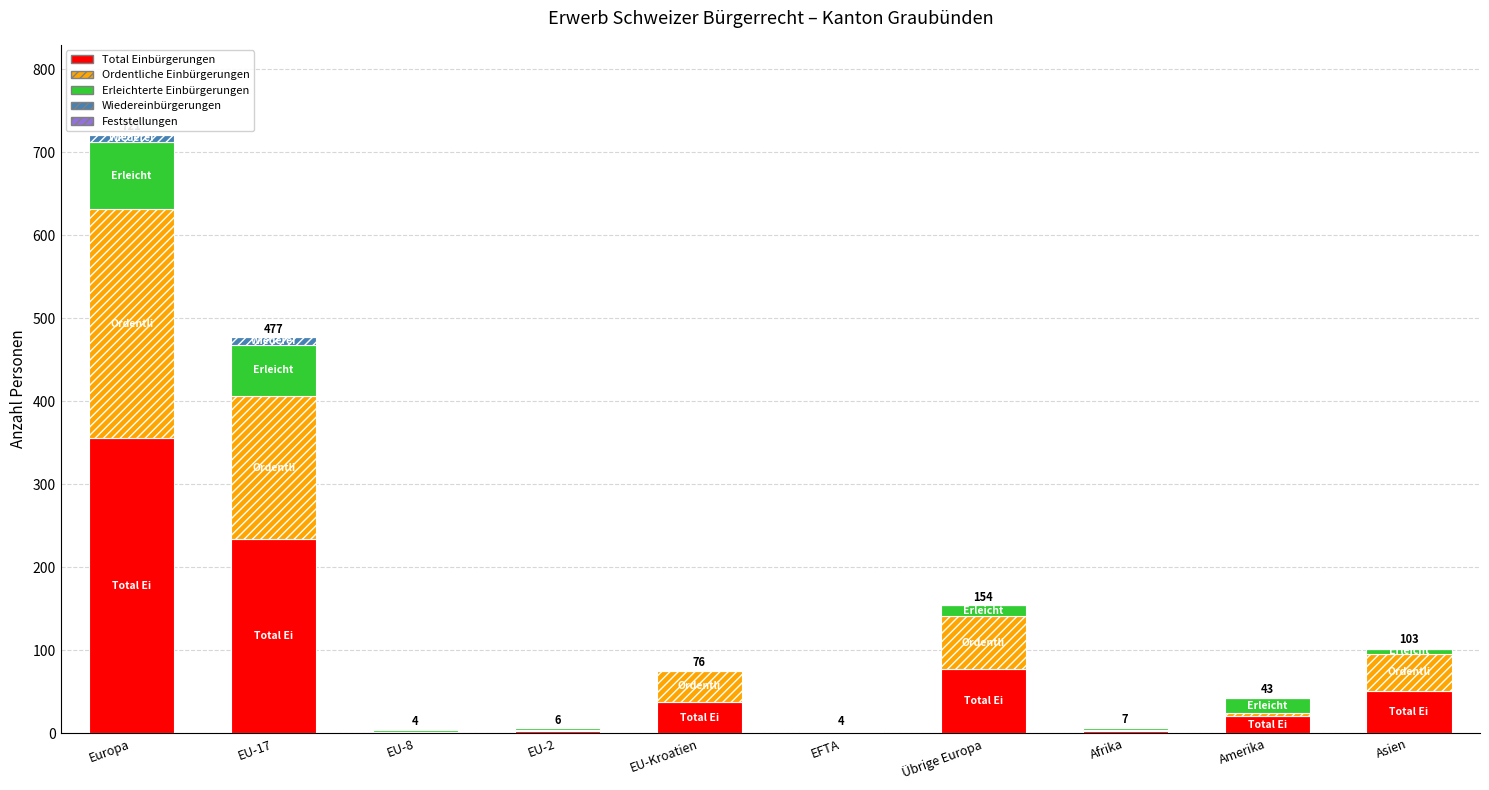

At which label does Total Einbürgerungen reach its peak?

Europa